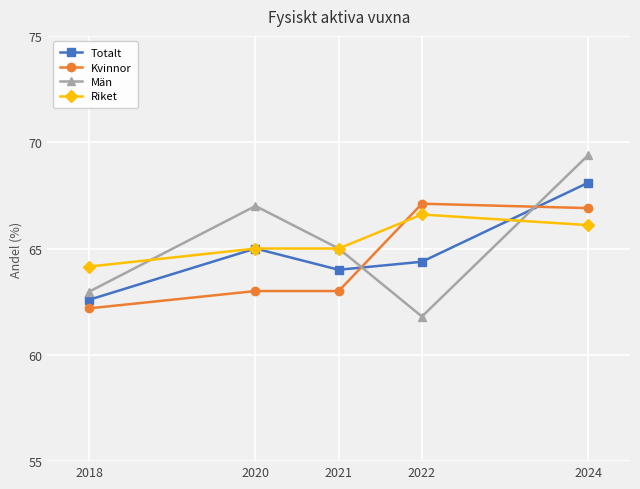

At which label does Riket reach its minimum?

2018